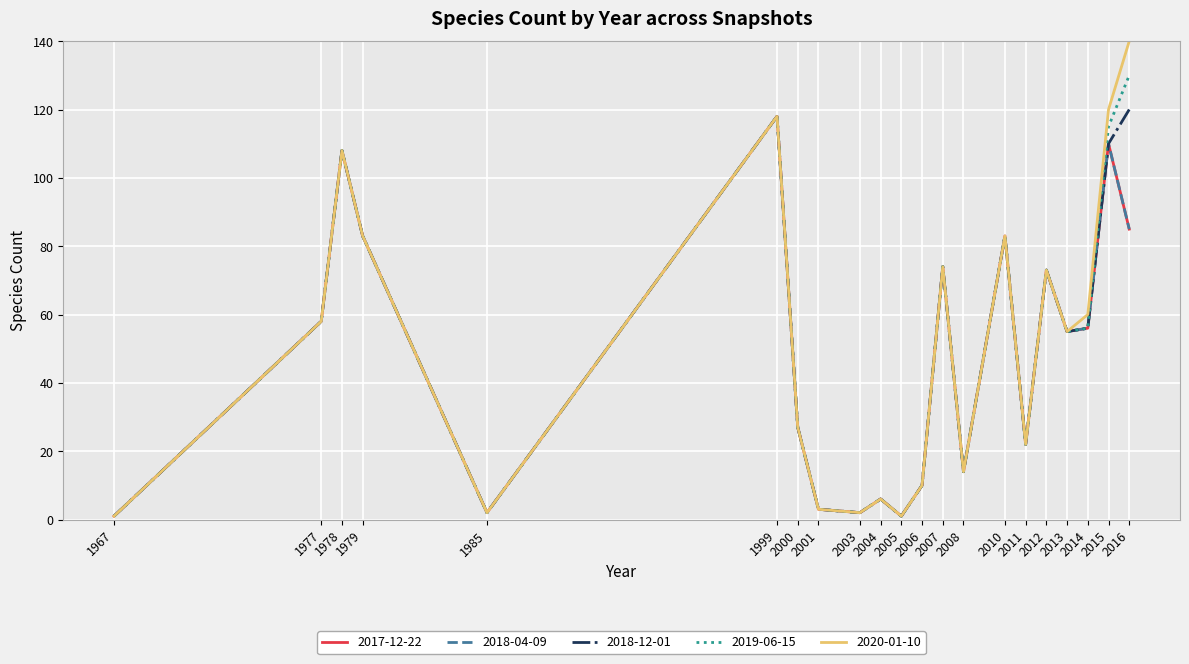

In 2018-12-01, how many points are higher than both neighbors (excluding endpoints)?

6